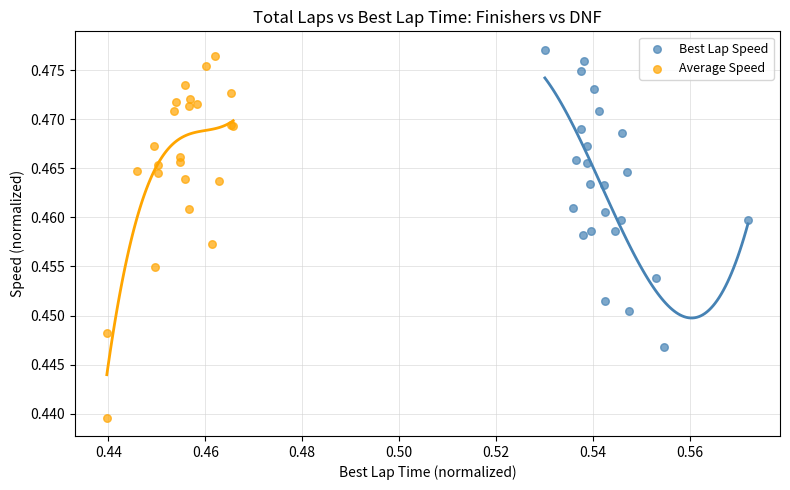

Which series contains the highest Y value?

Best Lap Speed